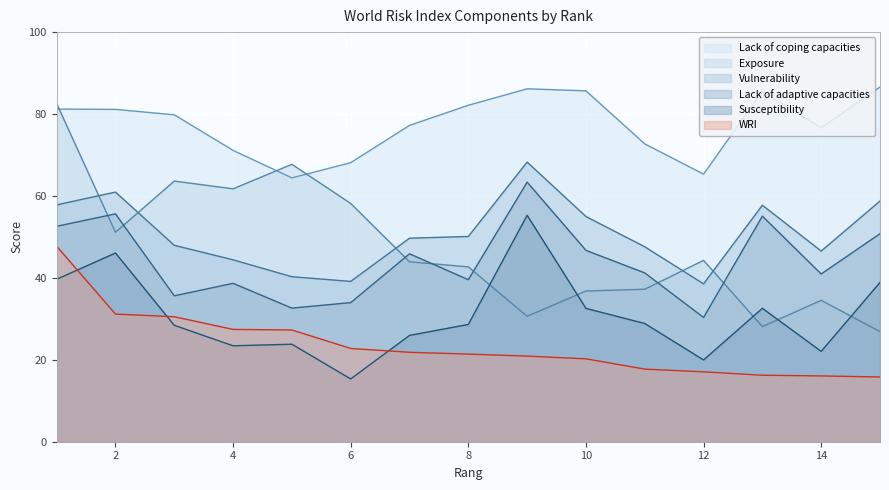

At which label does WRI reach its minimum?

15